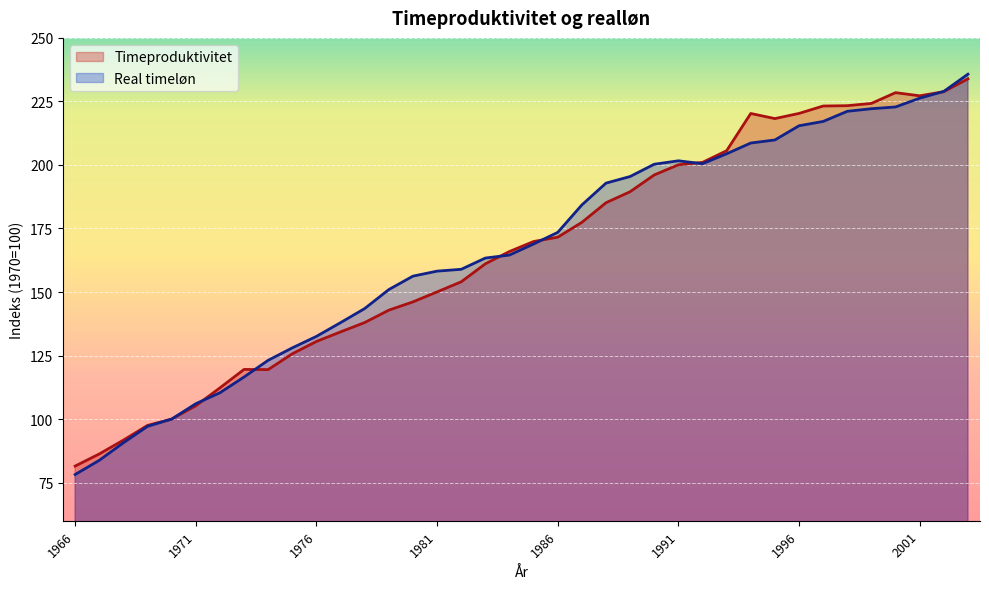

What are all the series names shown in the legend?

Timeproduktivitet, Real timeløn